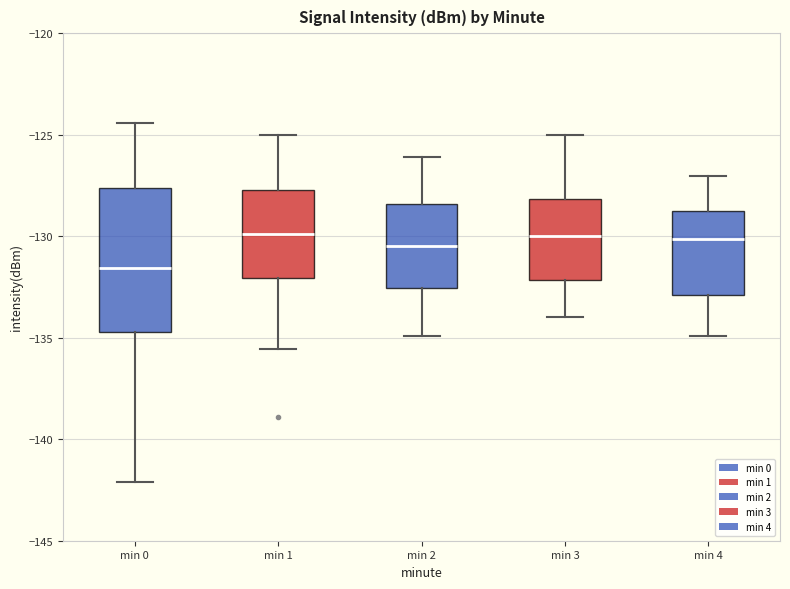

Reading left to right, read every box against the y-axis: the position of its median line, the range the box covers, and the ends of its whiskers. The values are not printed on the chart, so give them approximately, as read against the axis.

min 0: median -131.5, box -134.5 to -127.5, whiskers -142.0 to -124.5
min 1: median -130.0, box -132.0 to -127.5, whiskers -135.5 to -125.0
min 2: median -130.5, box -132.5 to -128.5, whiskers -135.0 to -126.0
min 3: median -130.0, box -132.0 to -128.0, whiskers -134.0 to -125.0
min 4: median -130.0, box -133.0 to -129.0, whiskers -135.0 to -127.0